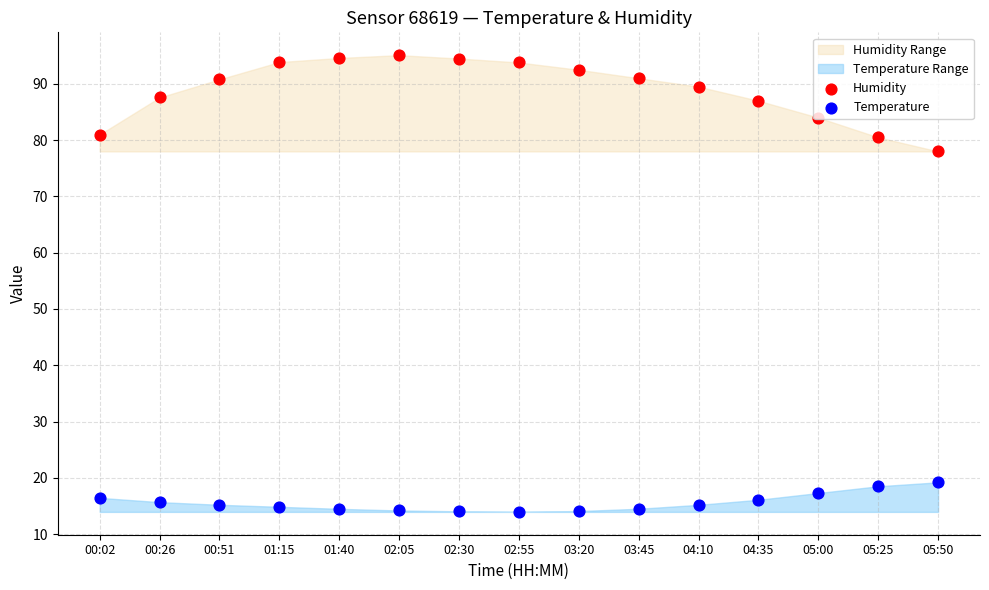

At how many categories does at least one series exceed 84?

11